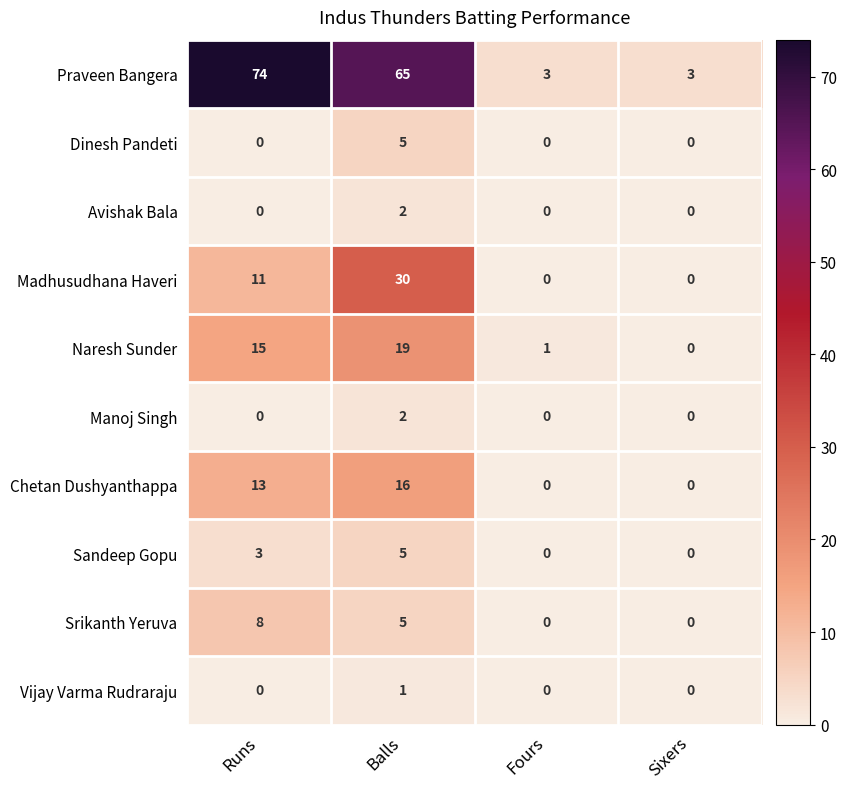

What is the sum of the Dinesh Pandeti values at Sixers and Balls?

5